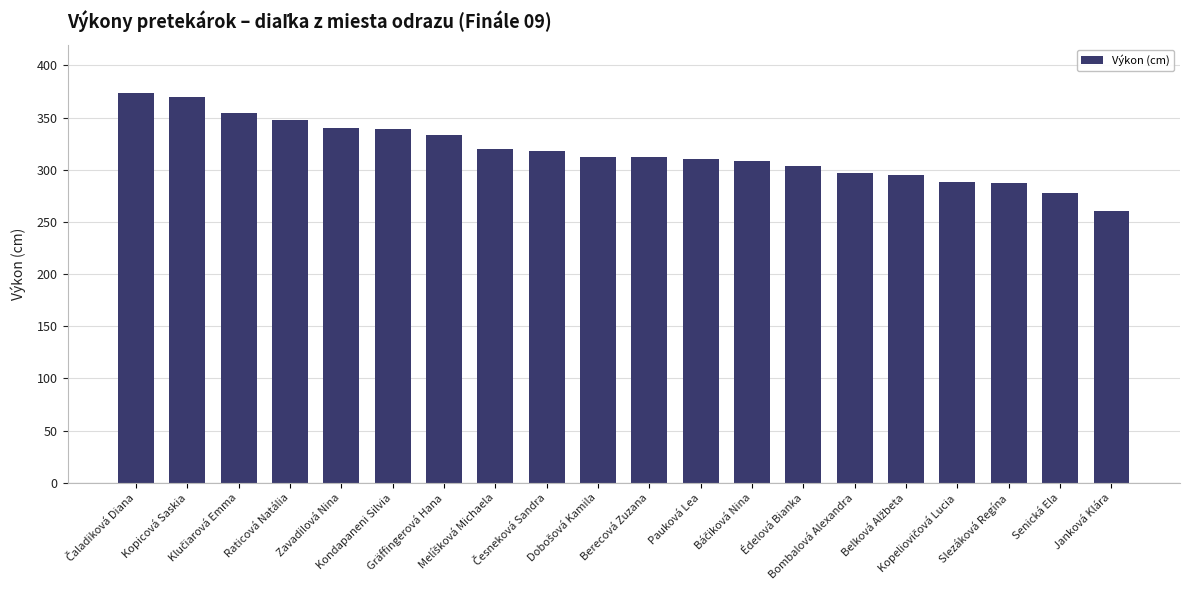

What is the value of the 1st bar from the left?

374